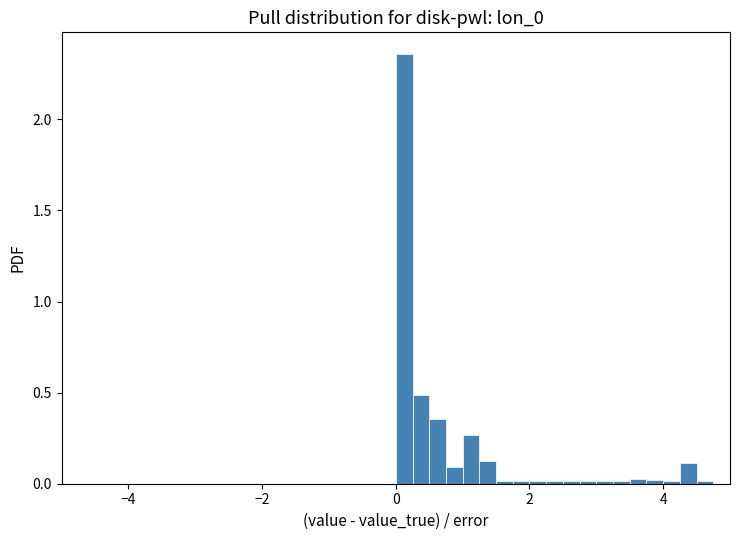

Around what value on the x-axis is the tallest bar? Give the approximate position of its centre, as read against the axis.

0.2